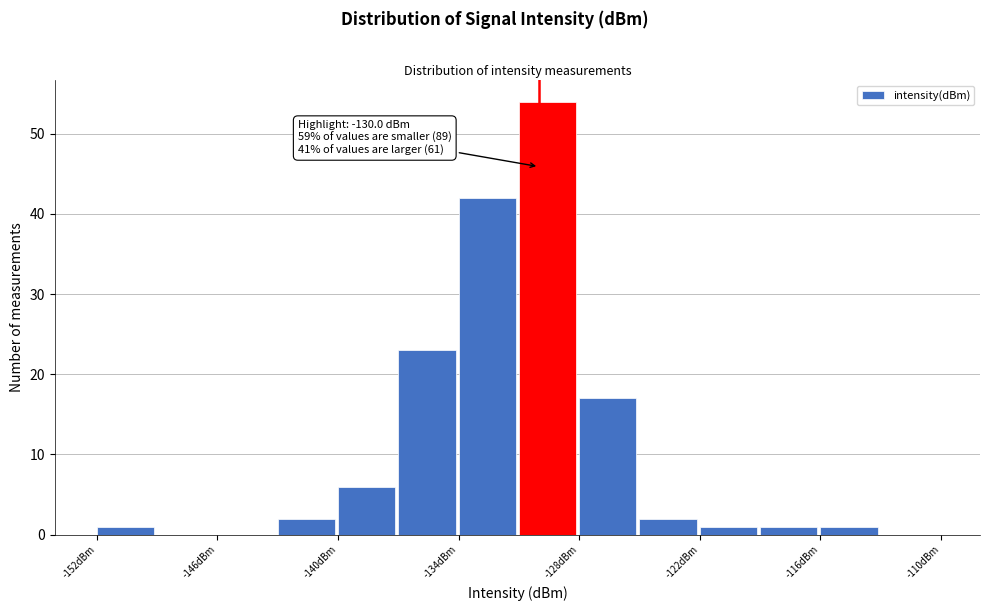

Around what value on the x-axis is the tallest bar? Give the approximate position of its centre, as read against the axis.

-130